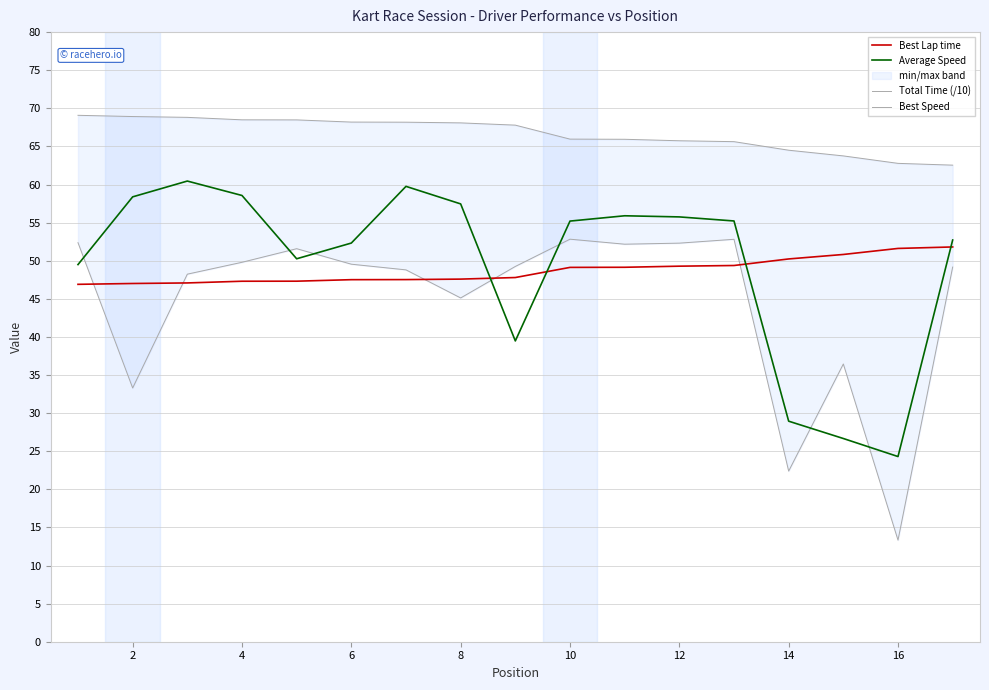

What is the approximate value of Average Speed at 12?

55.7